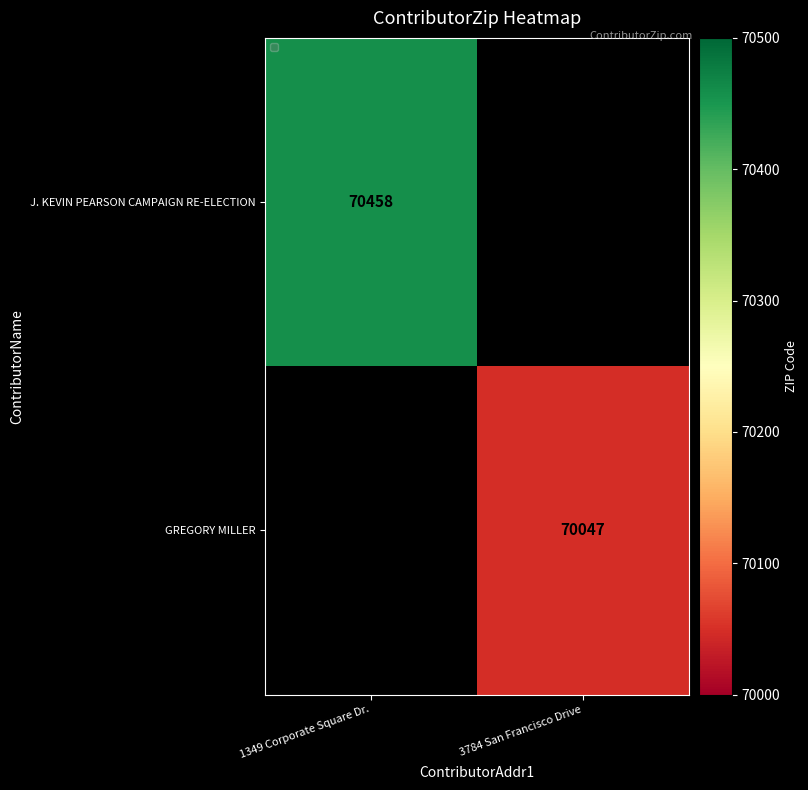

The J. KEVIN PEARSON CAMPAIGN RE-ELECTION series shows 70458 at 1349 Corporate Square Dr.. True or false?

True